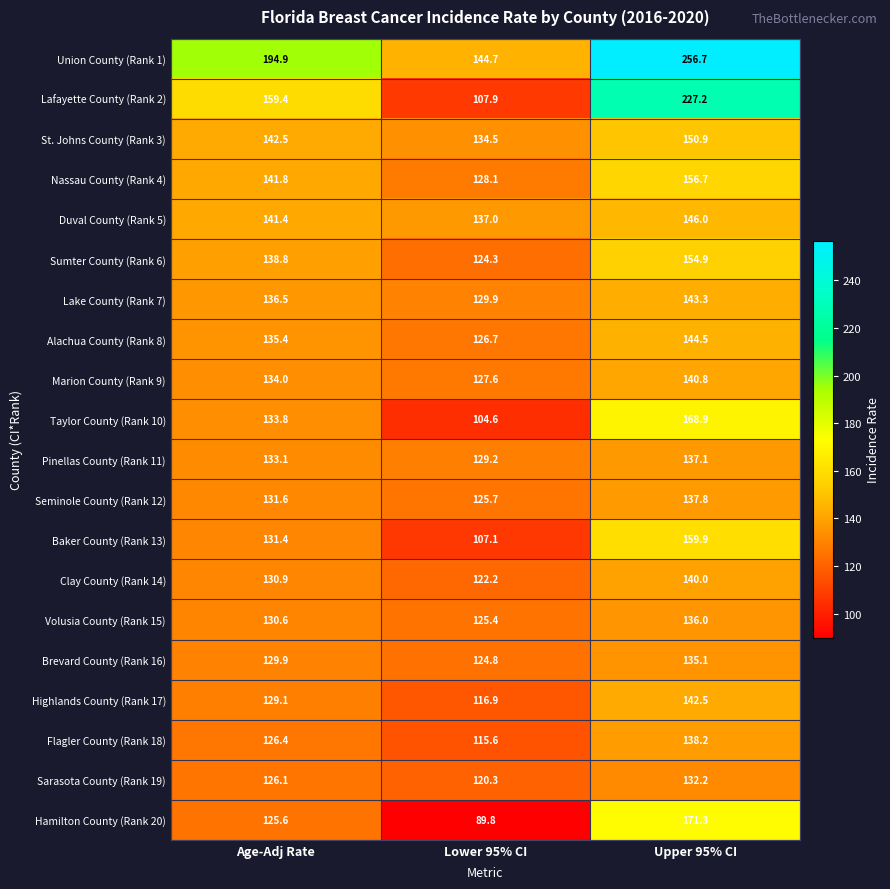

Count the number of data series in this chart.

20